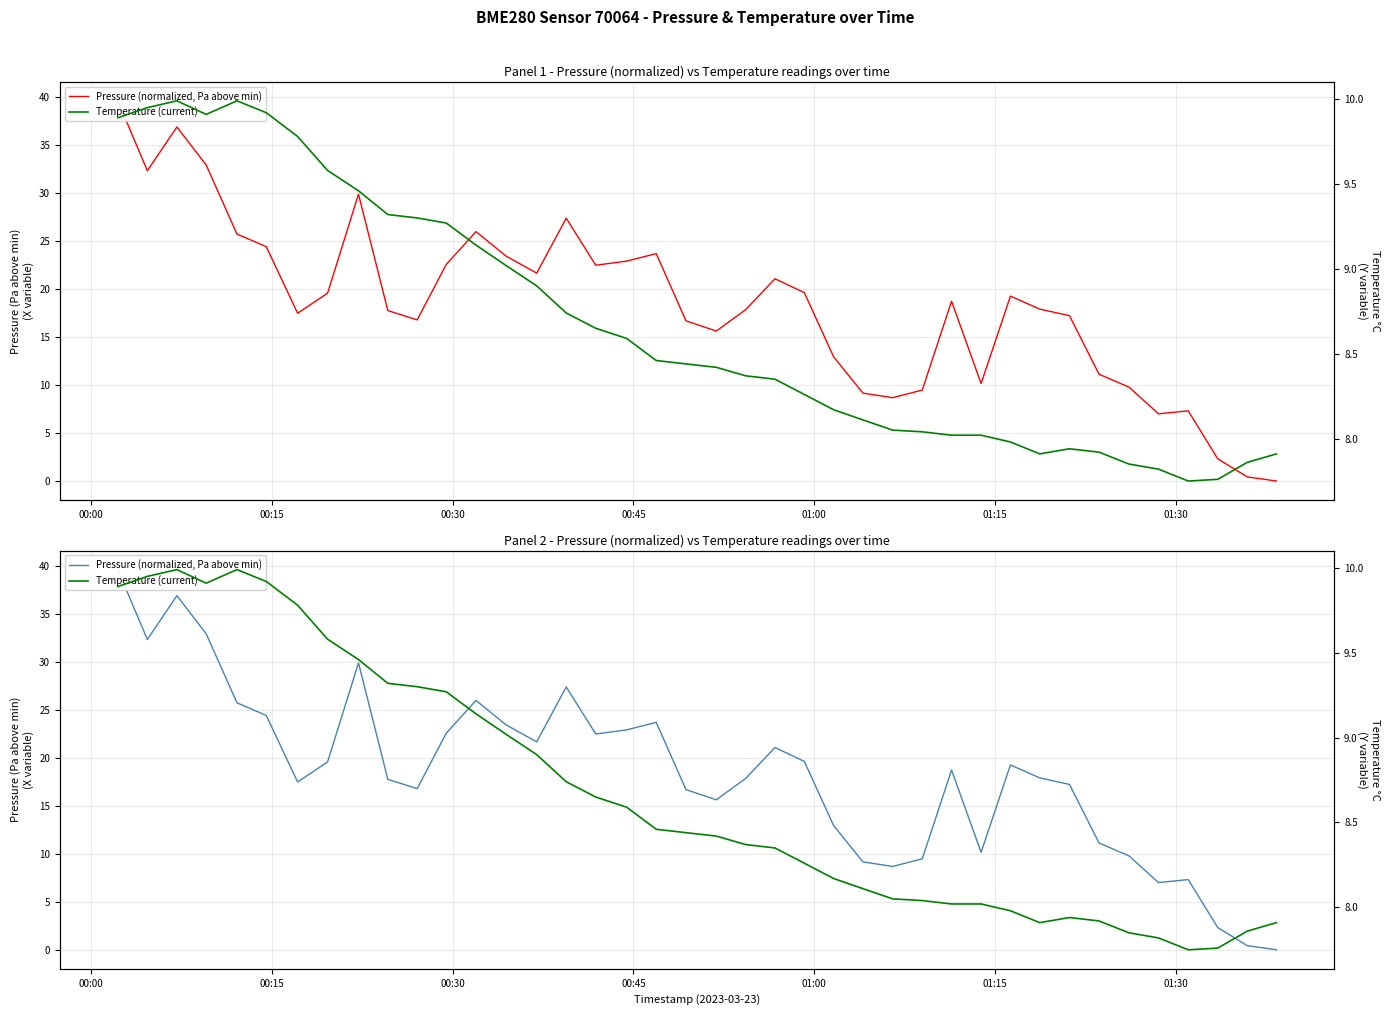

How many series are shown in this chart?

2